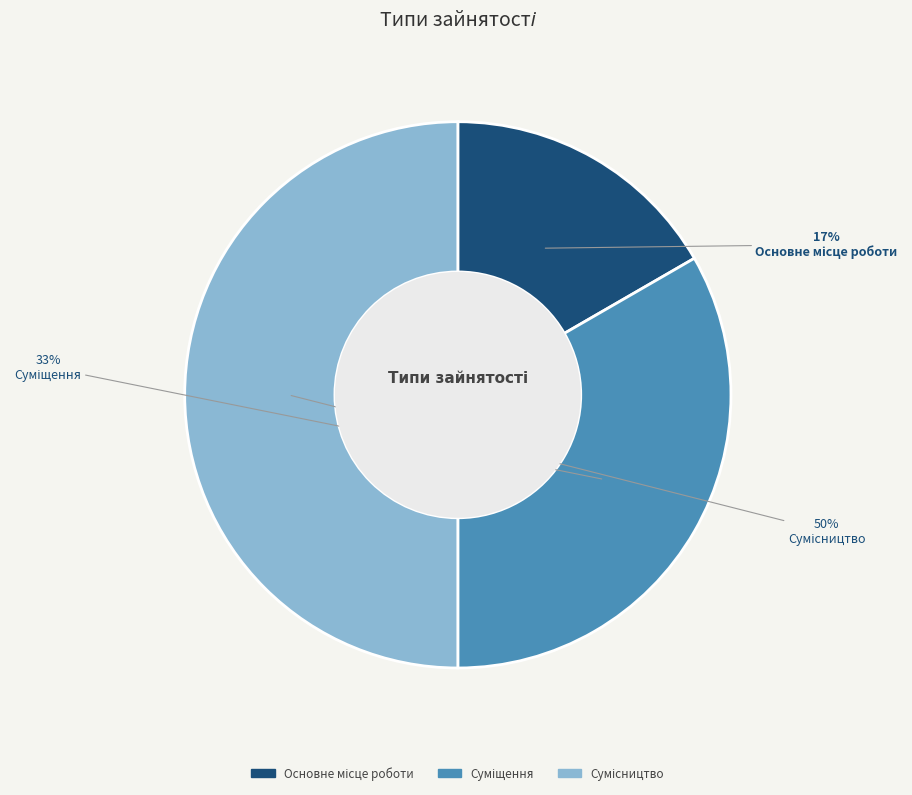

To the nearest percent, what is the difference between the largest and smallest slice percentages?

33%